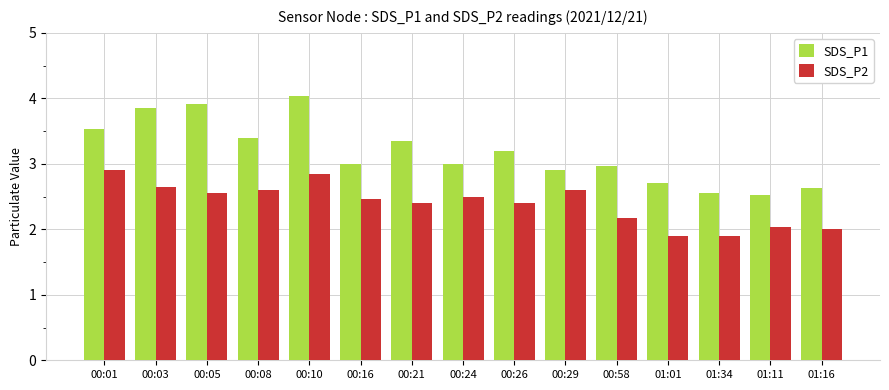

True or false: SDS_P1 has a value of 3.0 at 00:24.

True